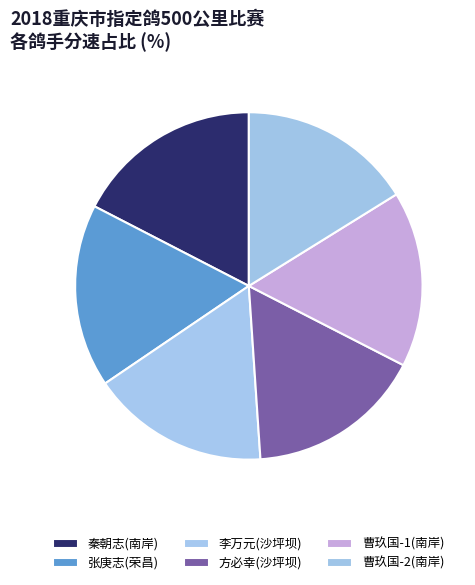

To the nearest percent, what is the difference between the 方必幸(沙坪坝) and 秦朝志(南岸) slice percentages?

1%